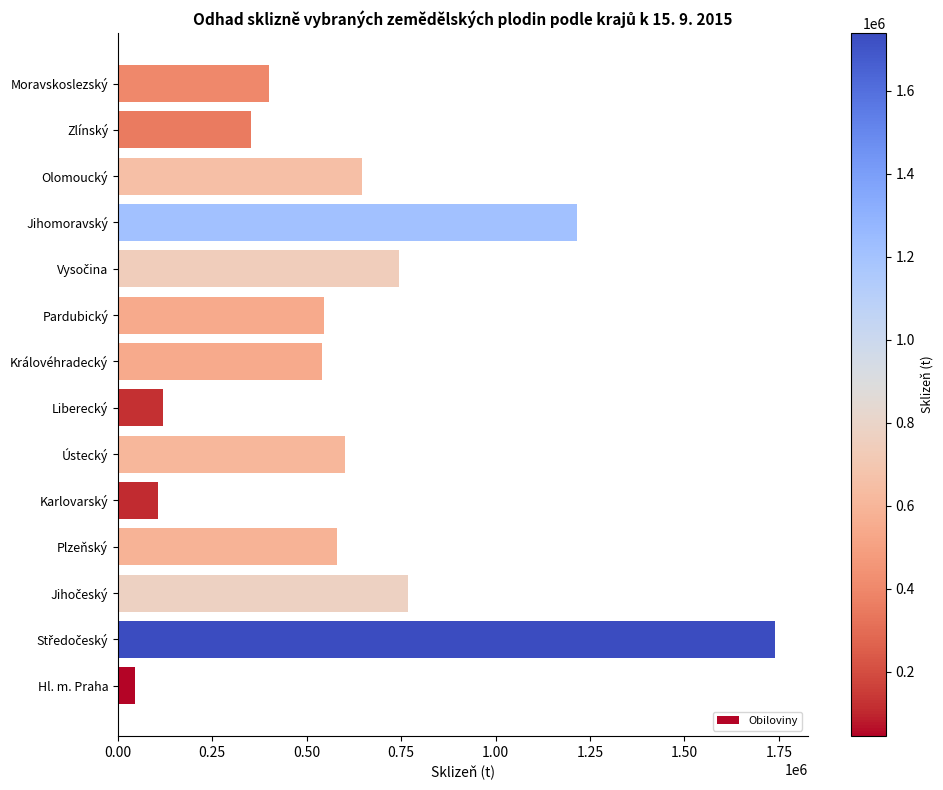

True or false: the data shows 351322.7 at Zlínský.

True